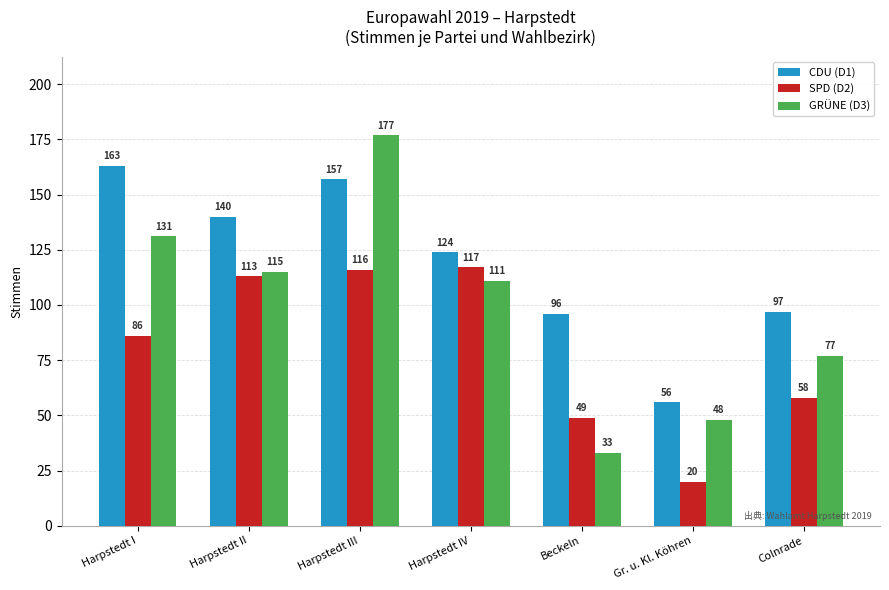

The SPD (D2) series shows 20 at Gr. u. Kl. Köhren. True or false?

True